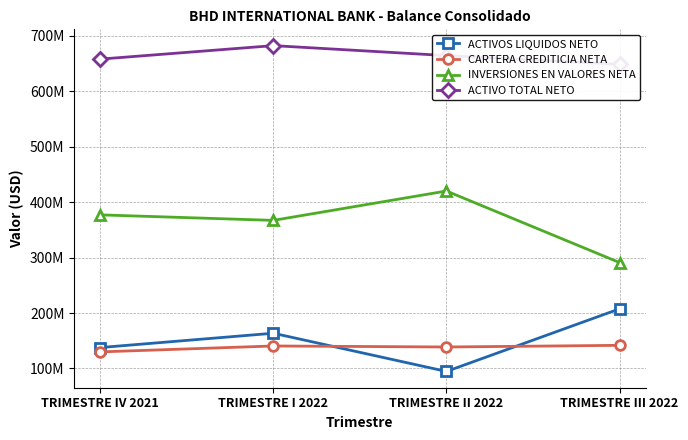

At which category does INVERSIONES EN VALORES NETA reach its first local valley?

TRIMESTRE I 2022